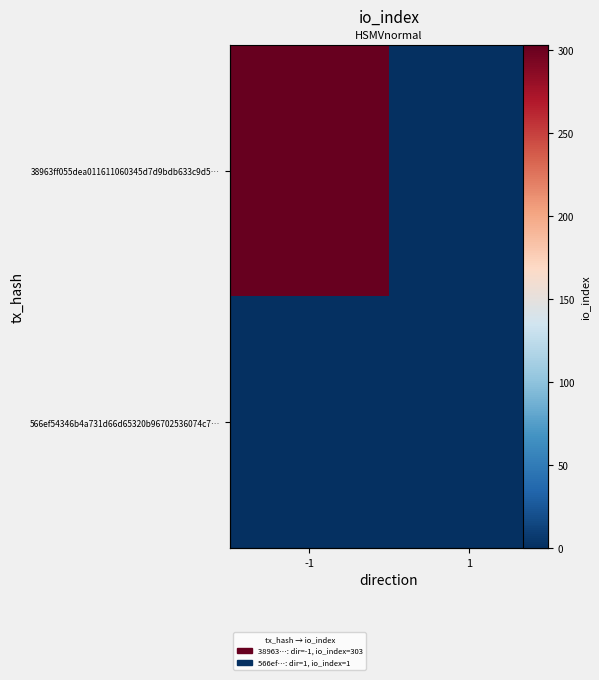

Which has a higher value, -1 or 1?

-1